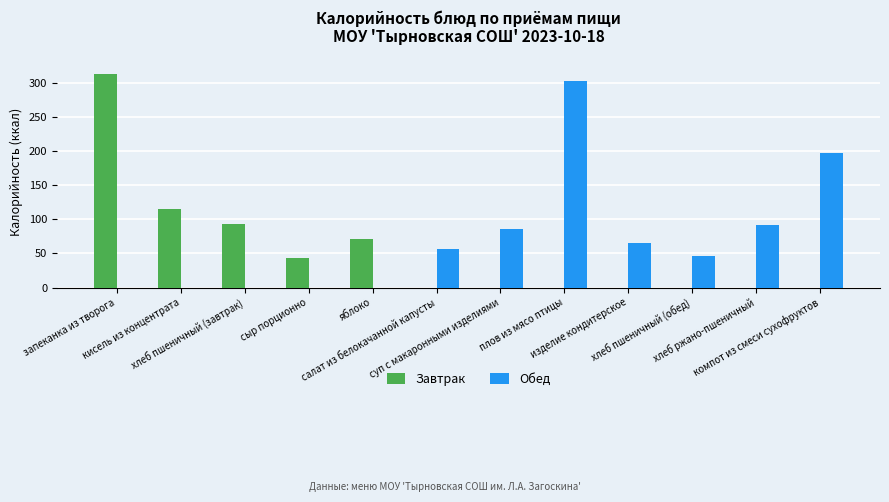

How many series are shown in this chart?

2